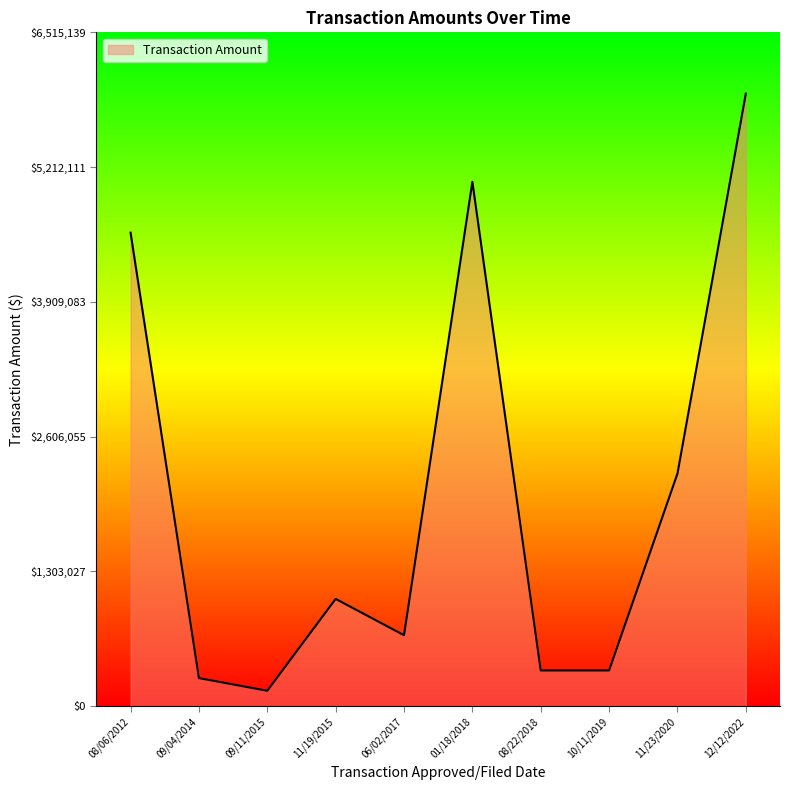

What is the difference between the values at 12/12/2022 and 09/11/2015?

5773154